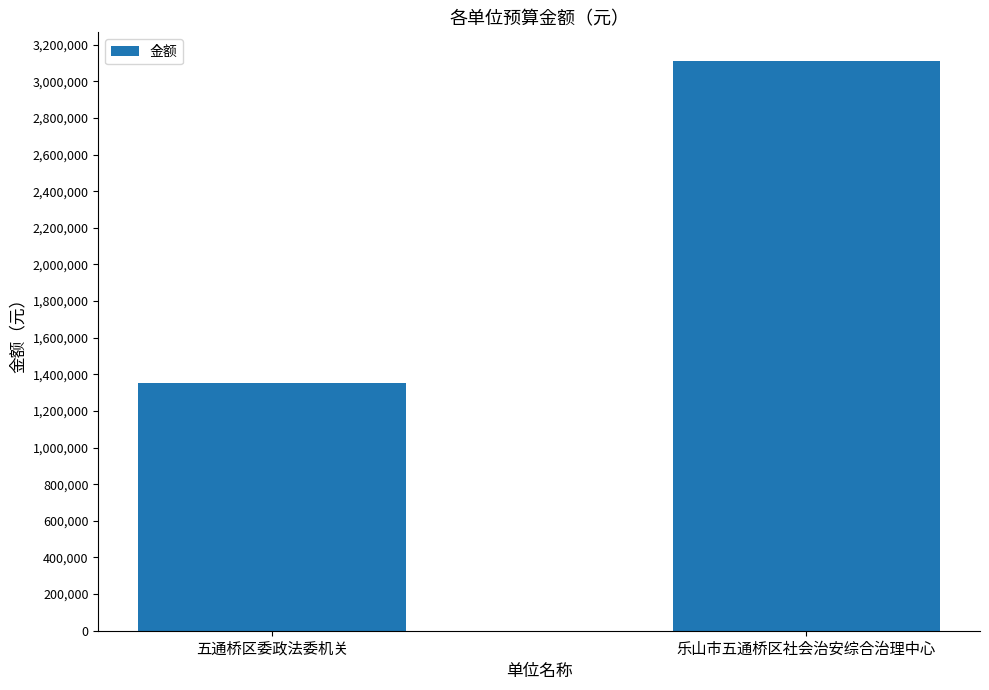

What is the difference between the maximum and minimum values?

1760910